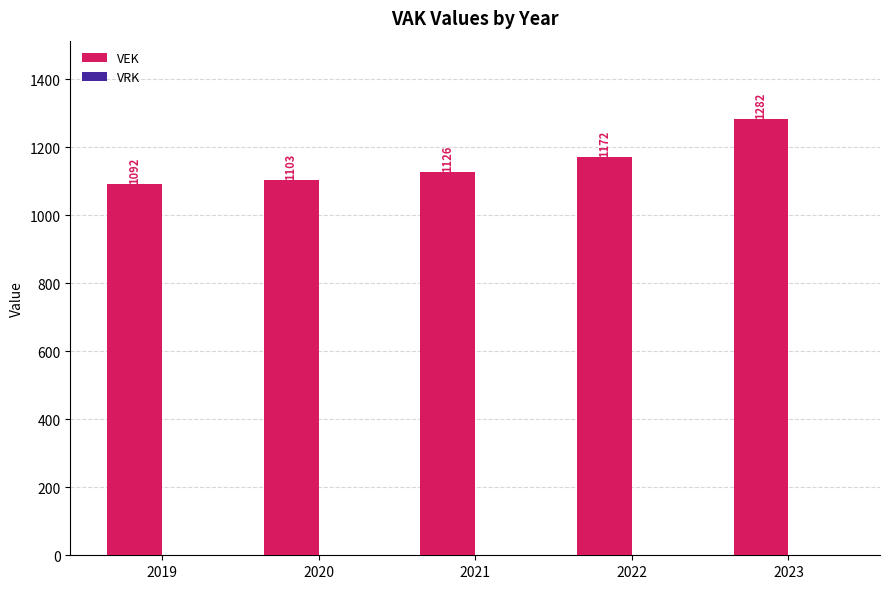

Which label corresponds to the largest value in the chart?

2023